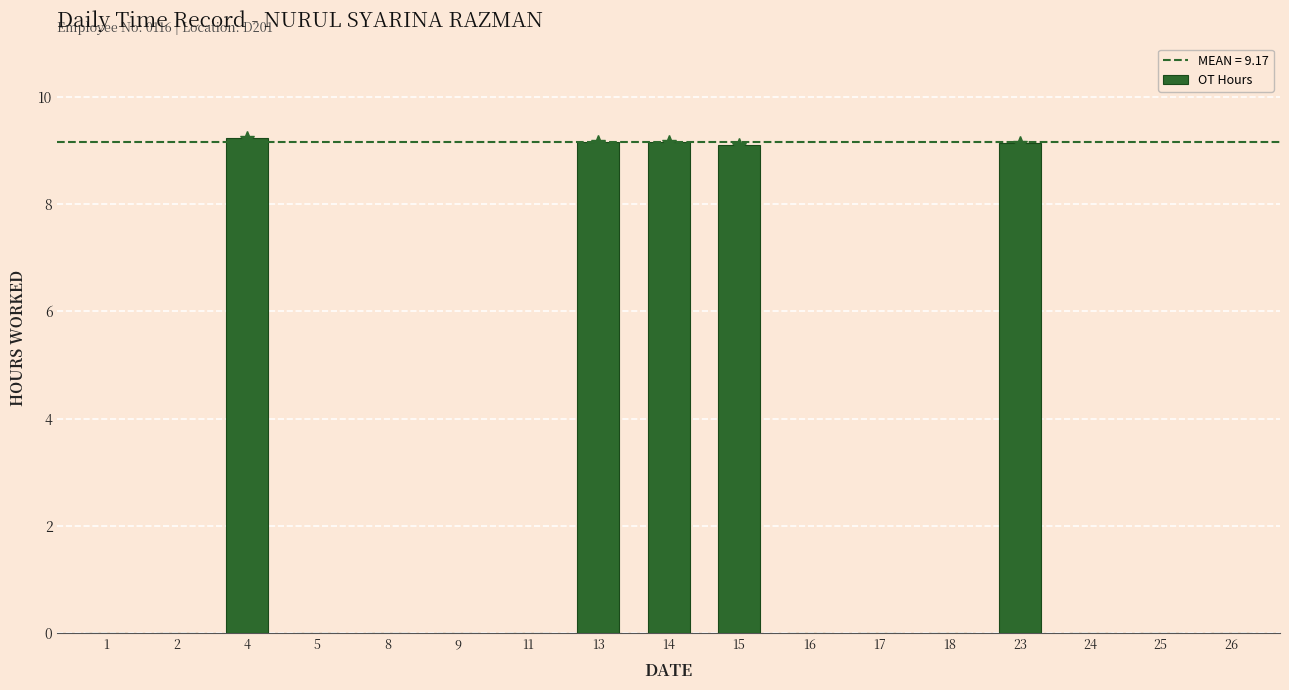

What is the maximum value shown in the chart?

9.2